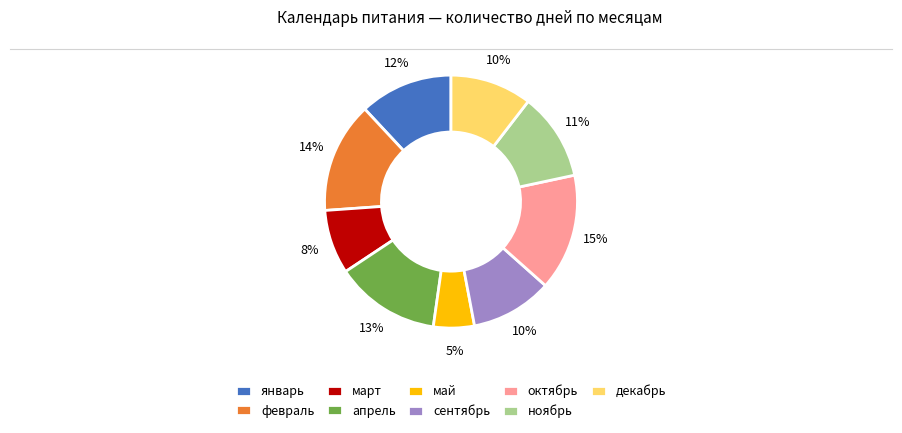

What percentage is the февраль slice, to the nearest percent?

14%